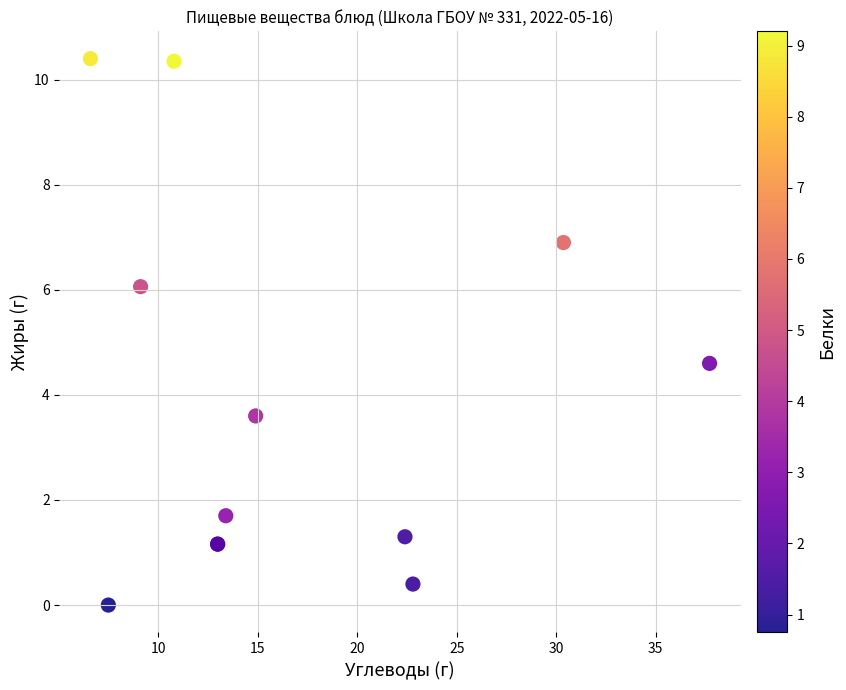

What Y value in the scatter plot is closest to 5?

4.6